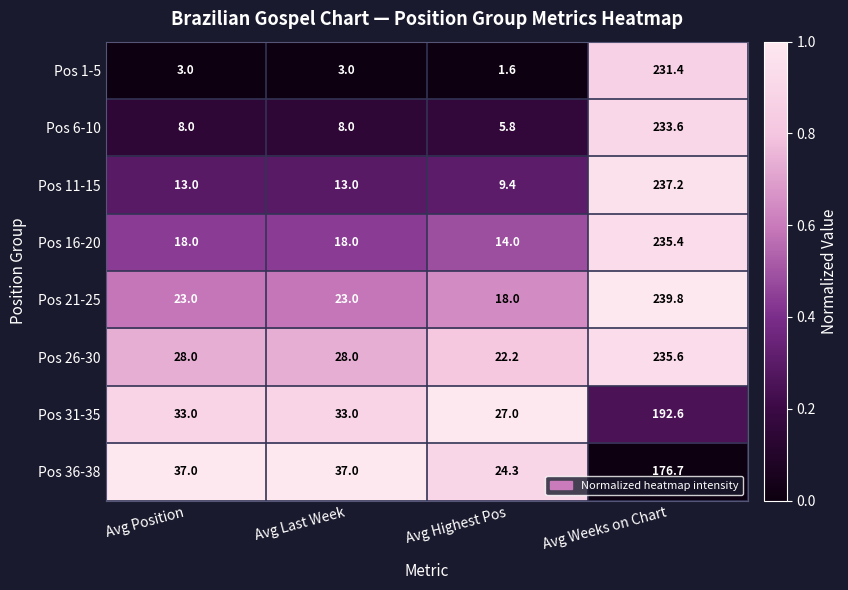

What is the difference between the second highest and minimum values in the Pos 21-25 series?

5.0